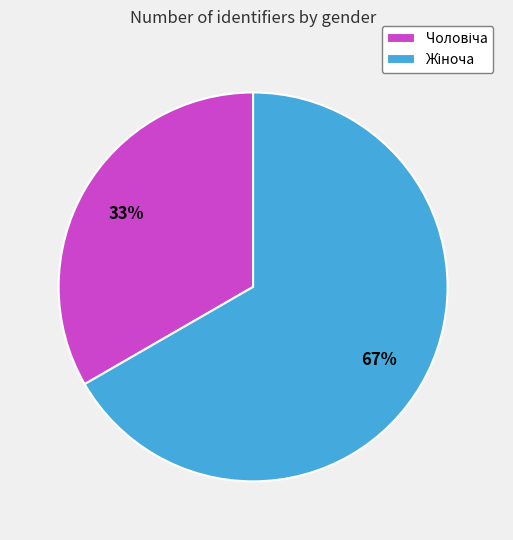

To the nearest percent, what is the average slice percentage?

50%